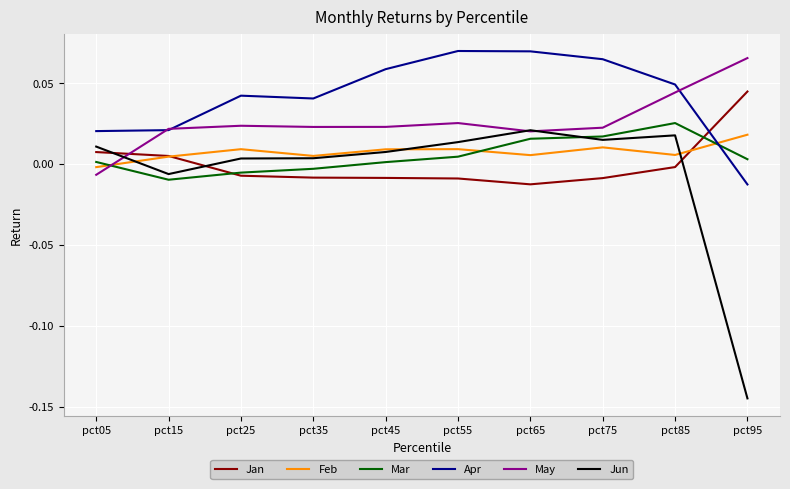

At which category does the chart reach its minimum across all series?

pct95